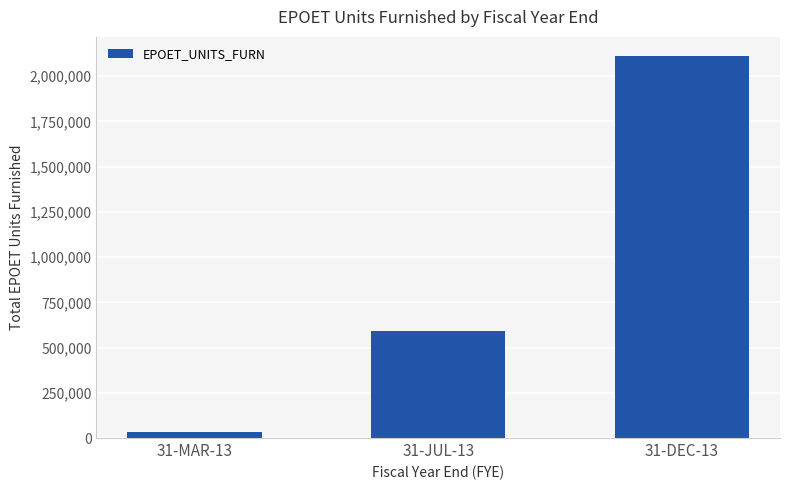

Count the number of data series in this chart.

1